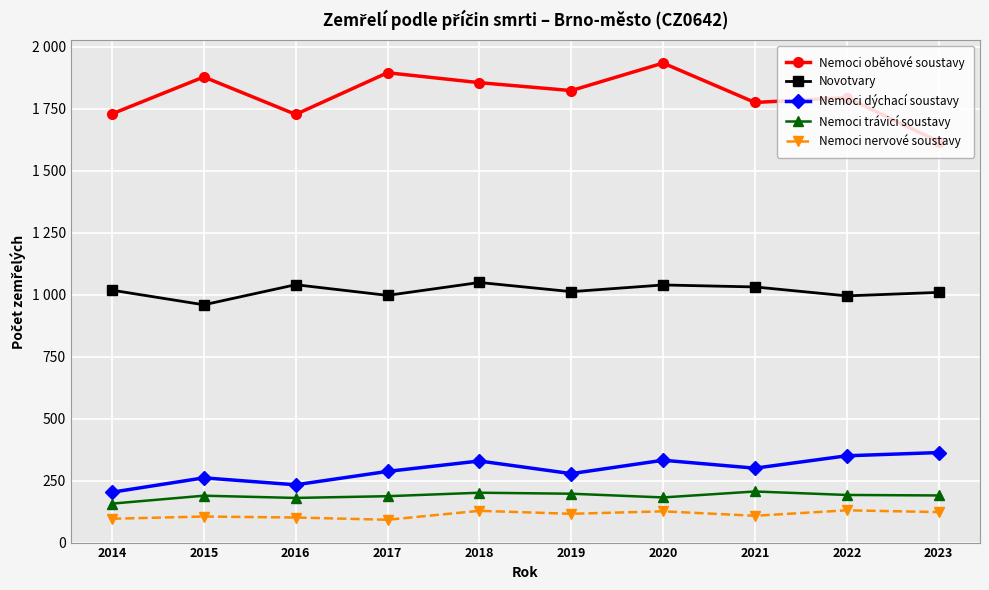

True or false: Nemoci trávicí soustavy and Novotvary cross at least once.

False